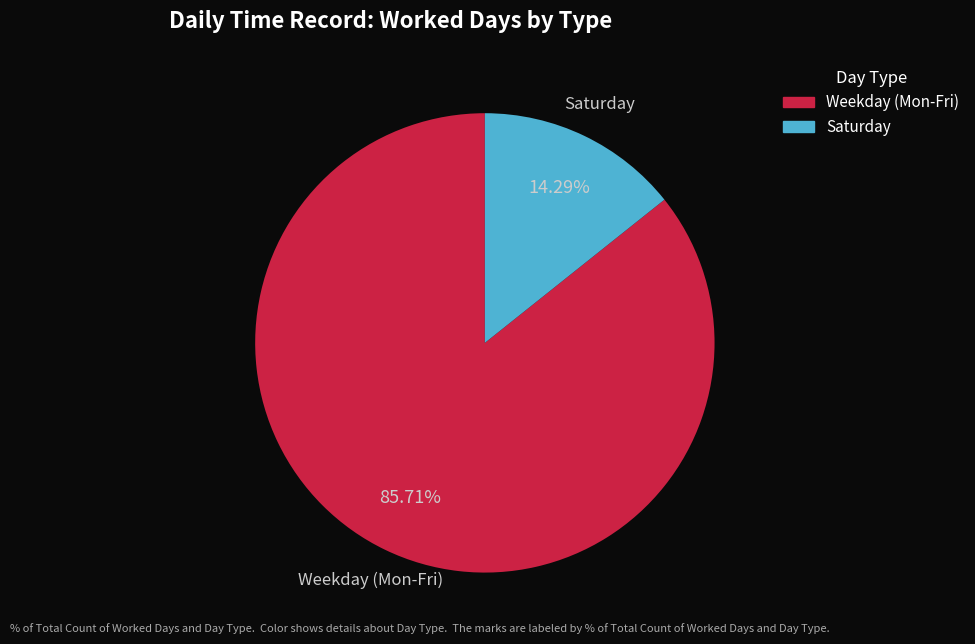

Is Saturday the majority of the pie?

No